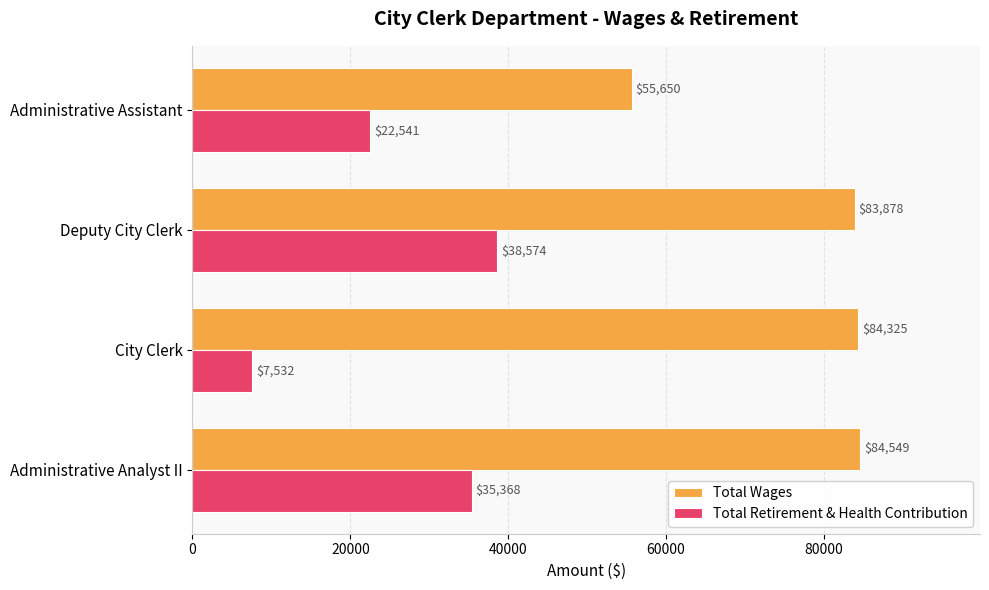

Is the value of Total Wages at Administrative Analyst II greater than the value of Total Retirement & Health Contribution at Deputy City Clerk?

Yes